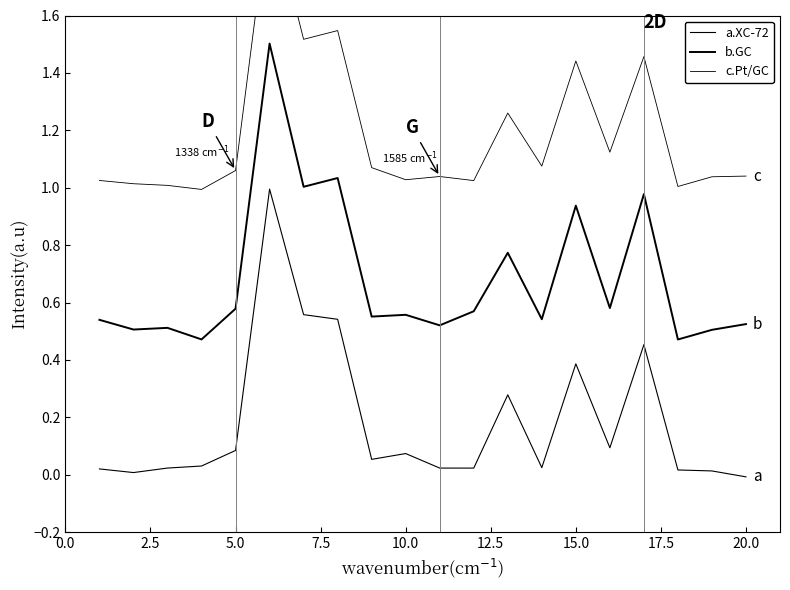

True or false: b.GC and a.XC-72 cross at least once.

False